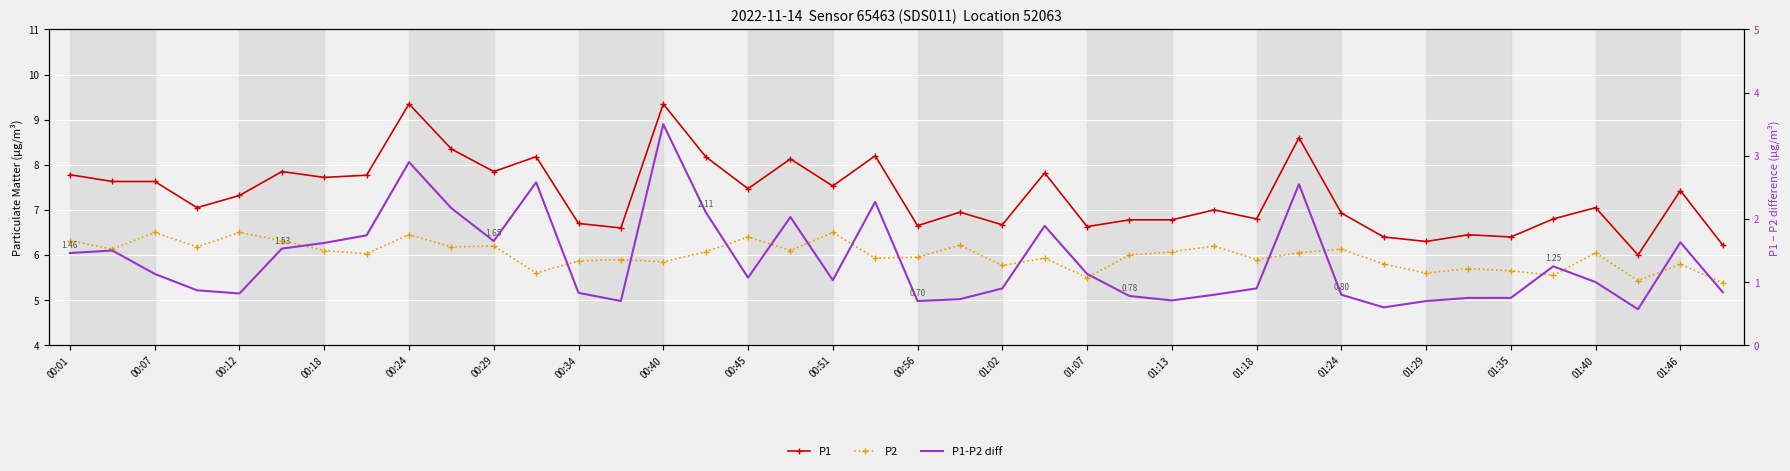

The value of P1 at 25 is 3.8. True or false?

False